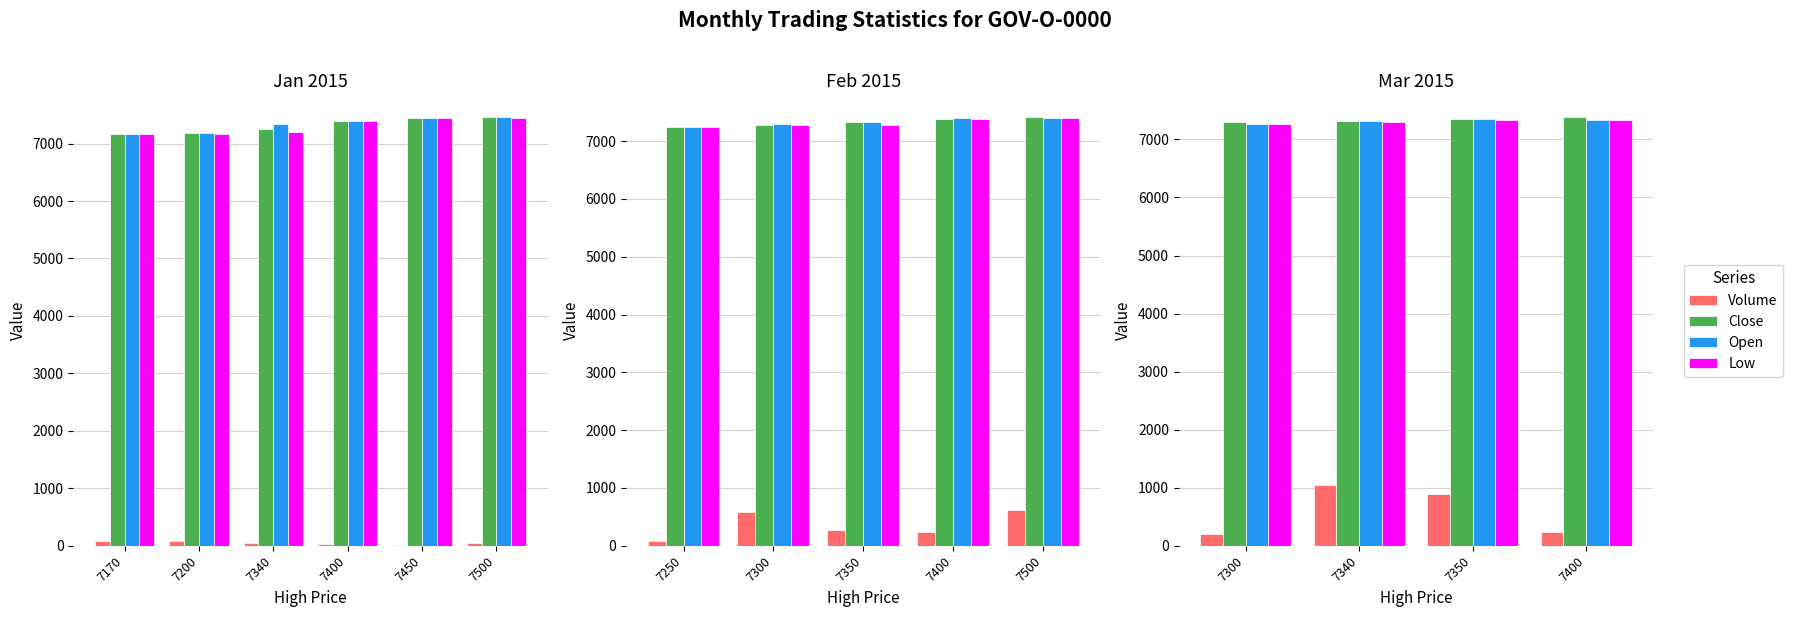

At how many categories does at least one series exceed 6024?

4